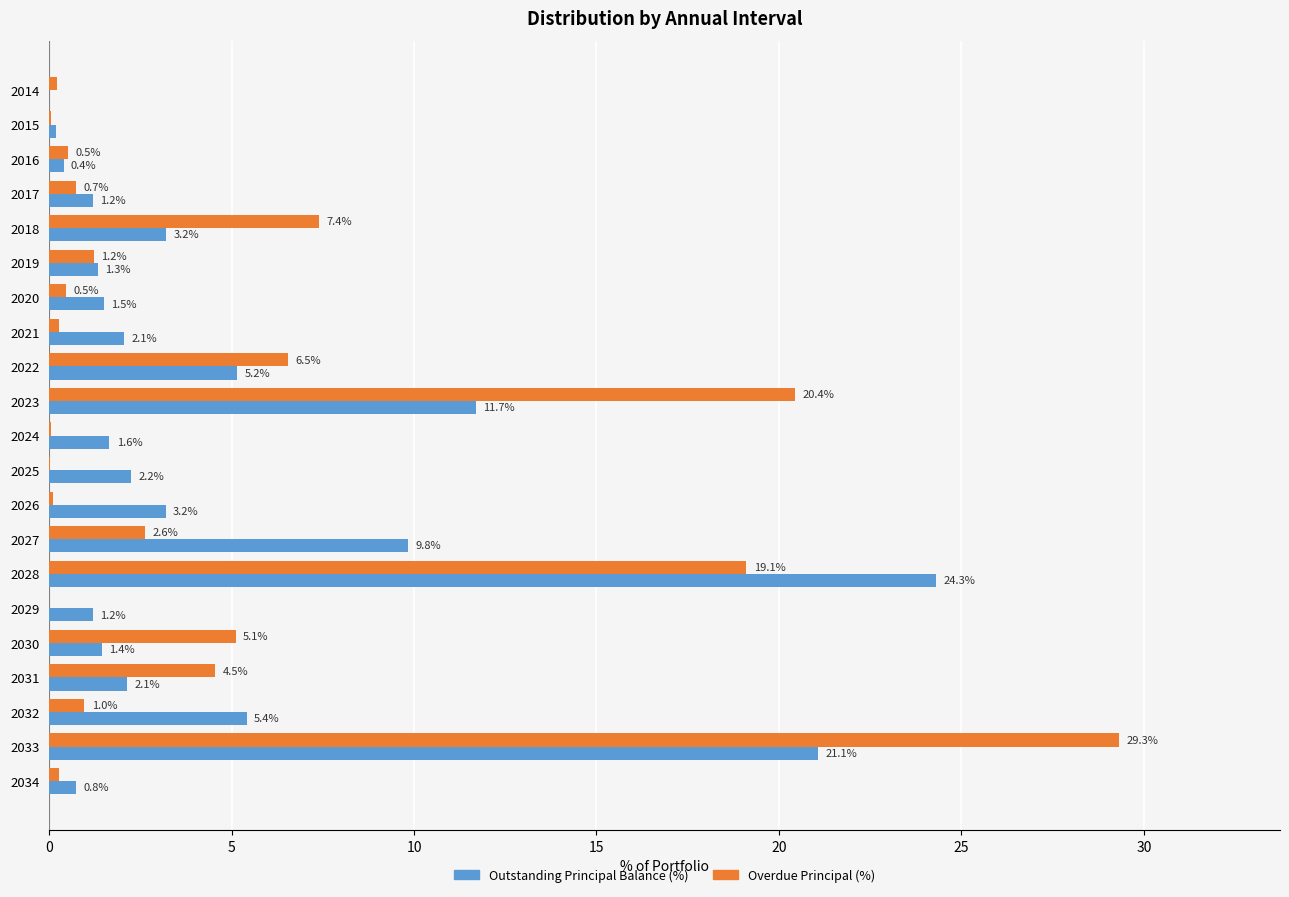

At which label is Outstanding Principal Balance (%) closest to 12?

2023